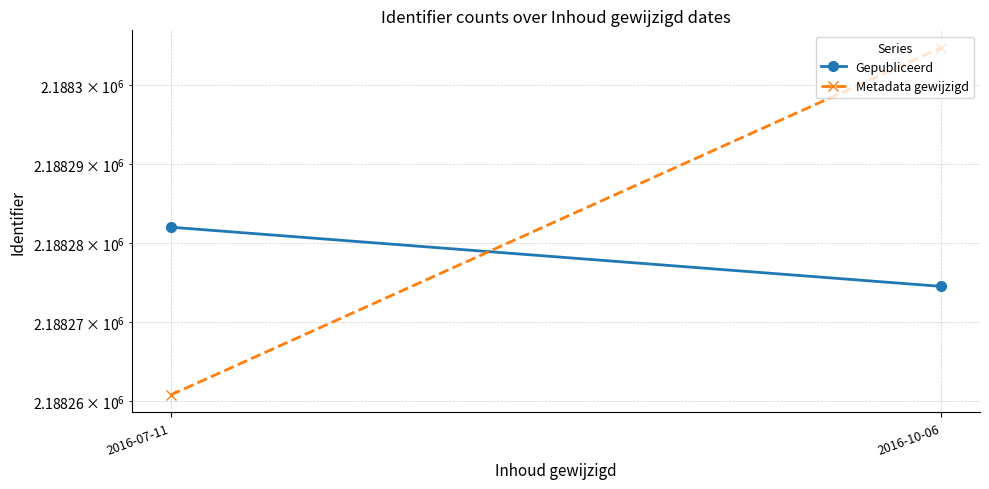

The value of Metadata gewijzigd at 2016-07-11 is 3114863.8. True or false?

False